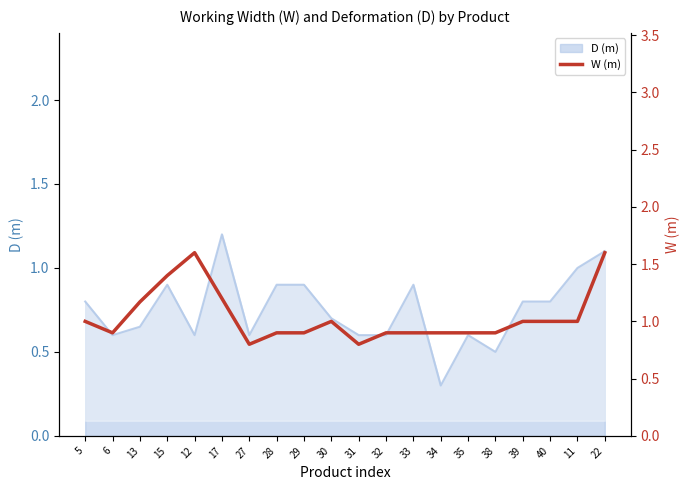

Where is the data nearest to the value 1?

5